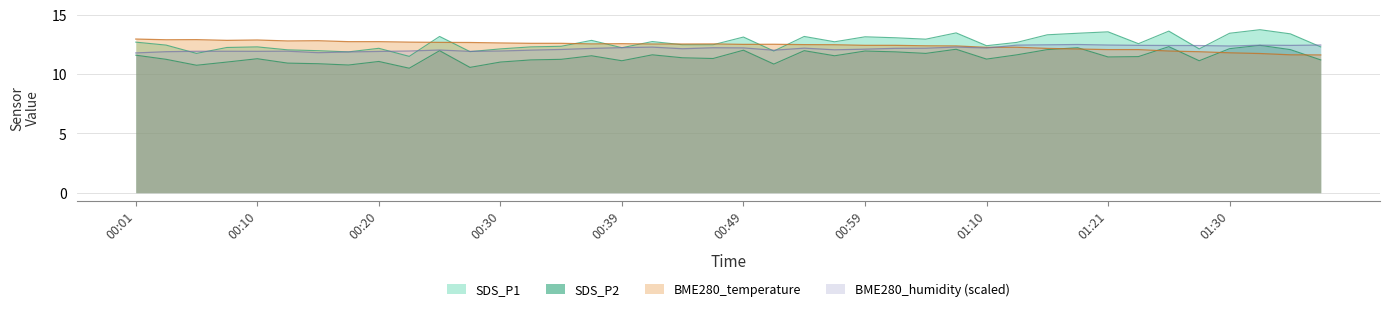

What are all the series names shown in the legend?

SDS_P1, SDS_P2, BME280_temperature, BME280_humidity